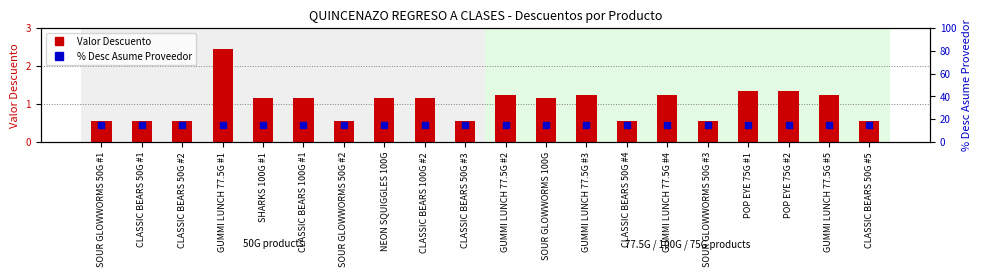

Which series has the largest total across all categories?

% Desc Asume Proveedor